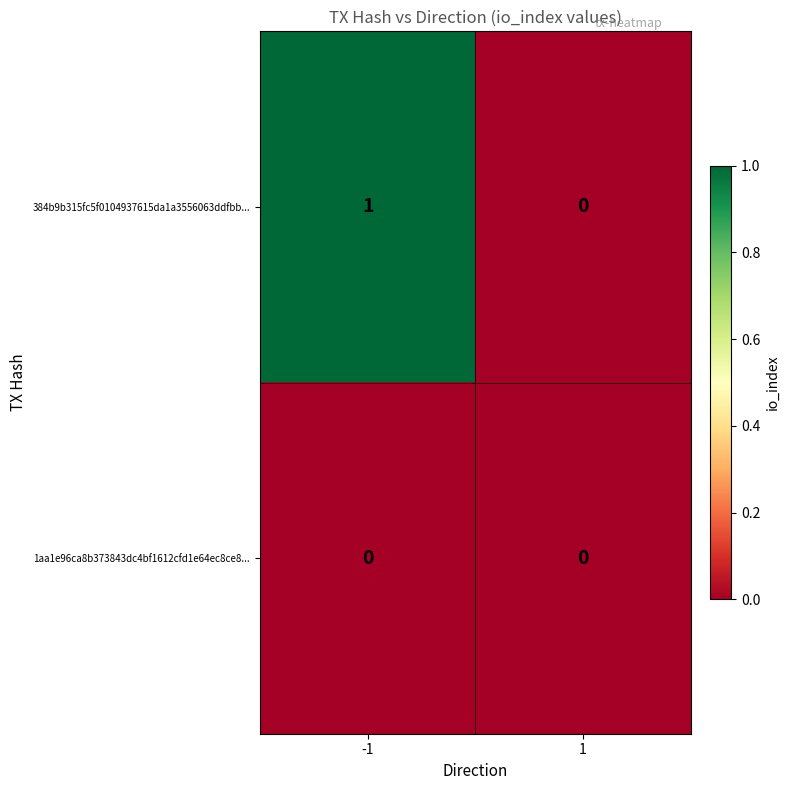

Which series has the largest total across all categories?

384b9b315fc5f0104937615da1a3556063ddfbb...